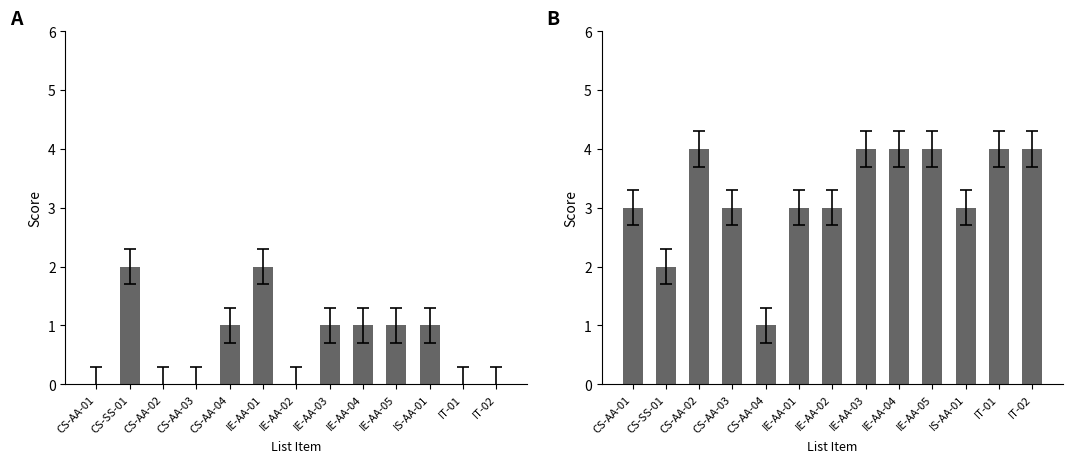

Rank the categories by Legal + Safety Score value from highest to lowest.

CS-SS-01, IE-AA-01, CS-AA-04, IE-AA-03, IE-AA-04, IE-AA-05, IS-AA-01, CS-AA-01, CS-AA-02, CS-AA-03, IE-AA-02, IT-01, IT-02